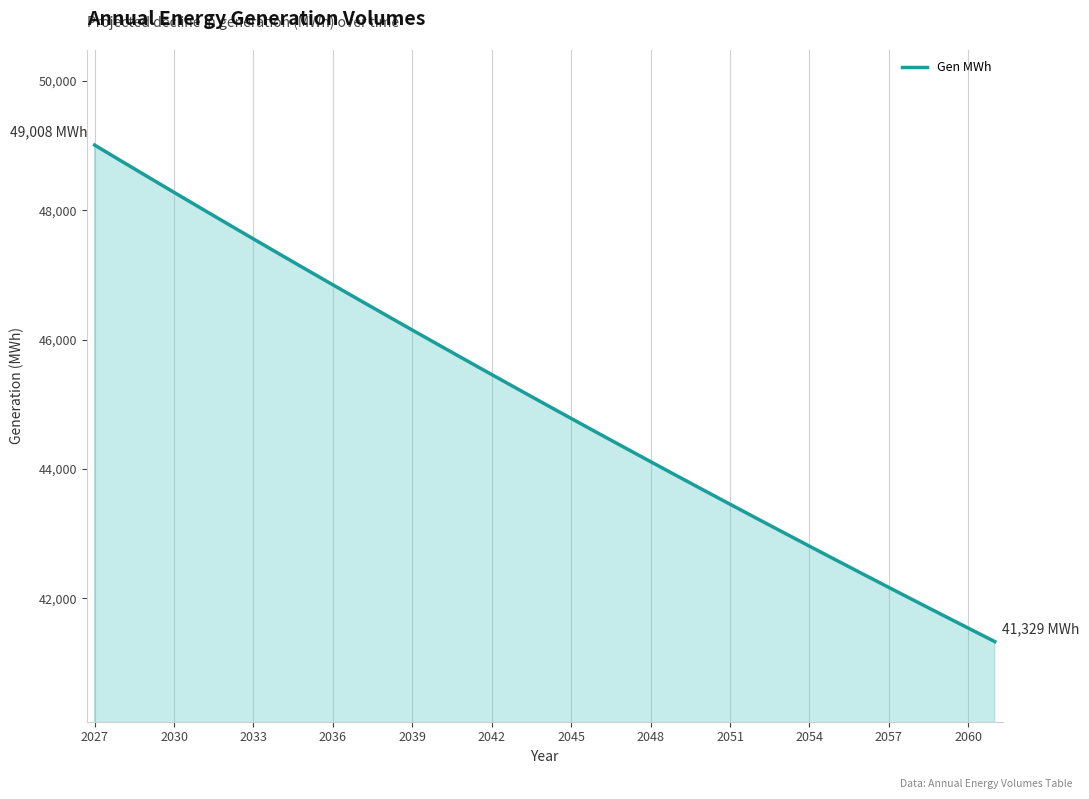

What is the greatest value displayed?

49008.1